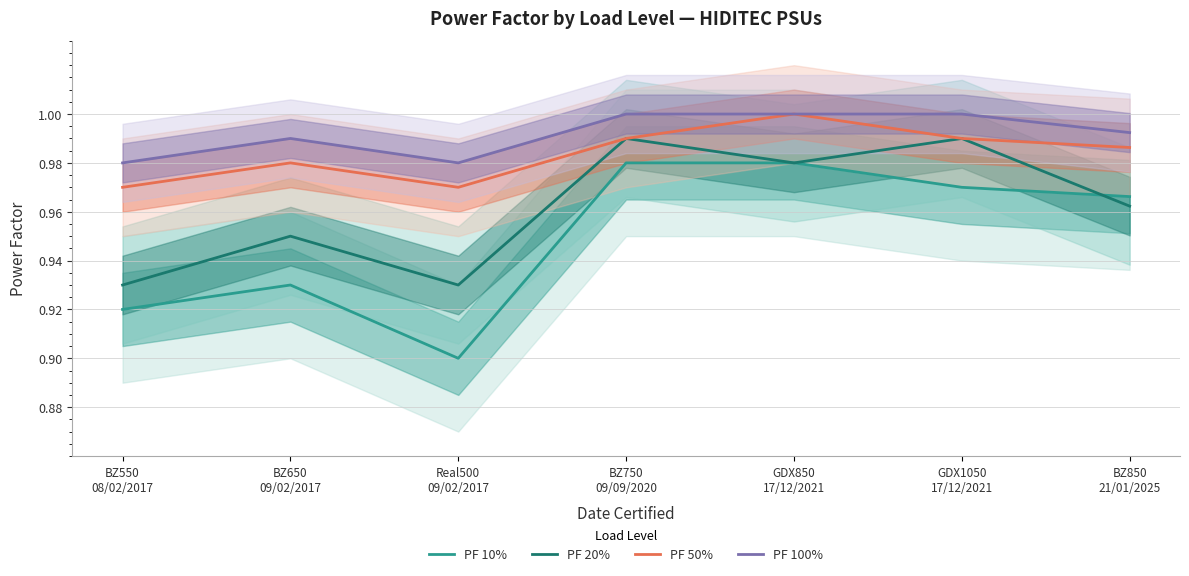

Count the PF 100% values in the range 0 to 1.

7